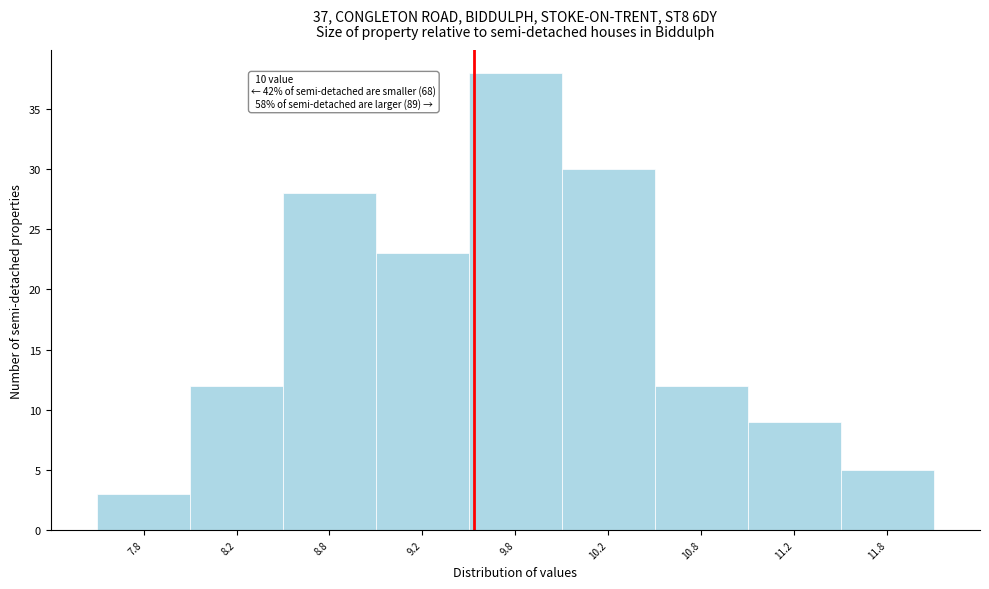

Which range on the x-axis has the tallest bar?

9.5 to 10.0